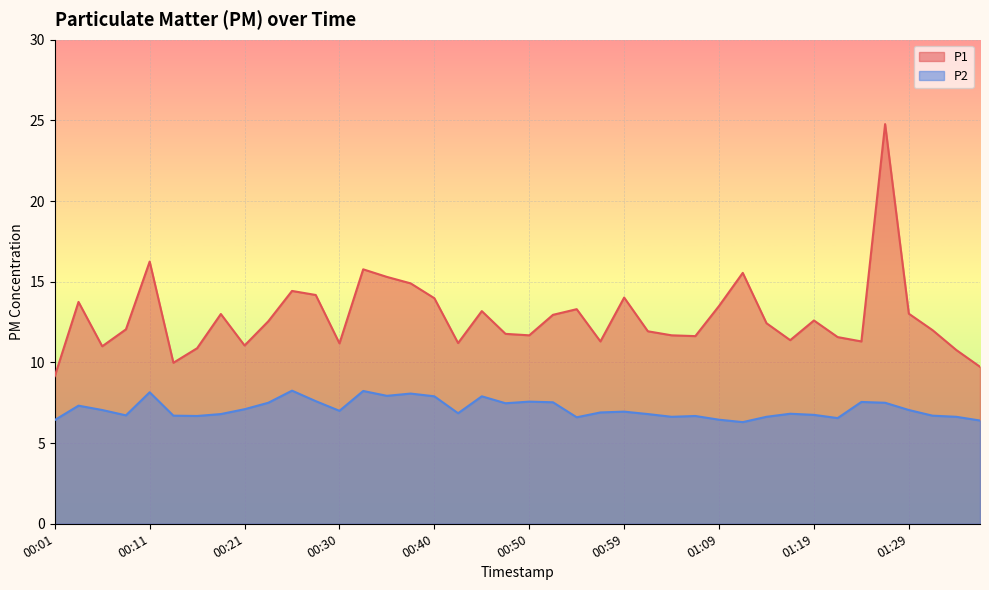

True or false: P1 and P2 intersect in this chart.

False